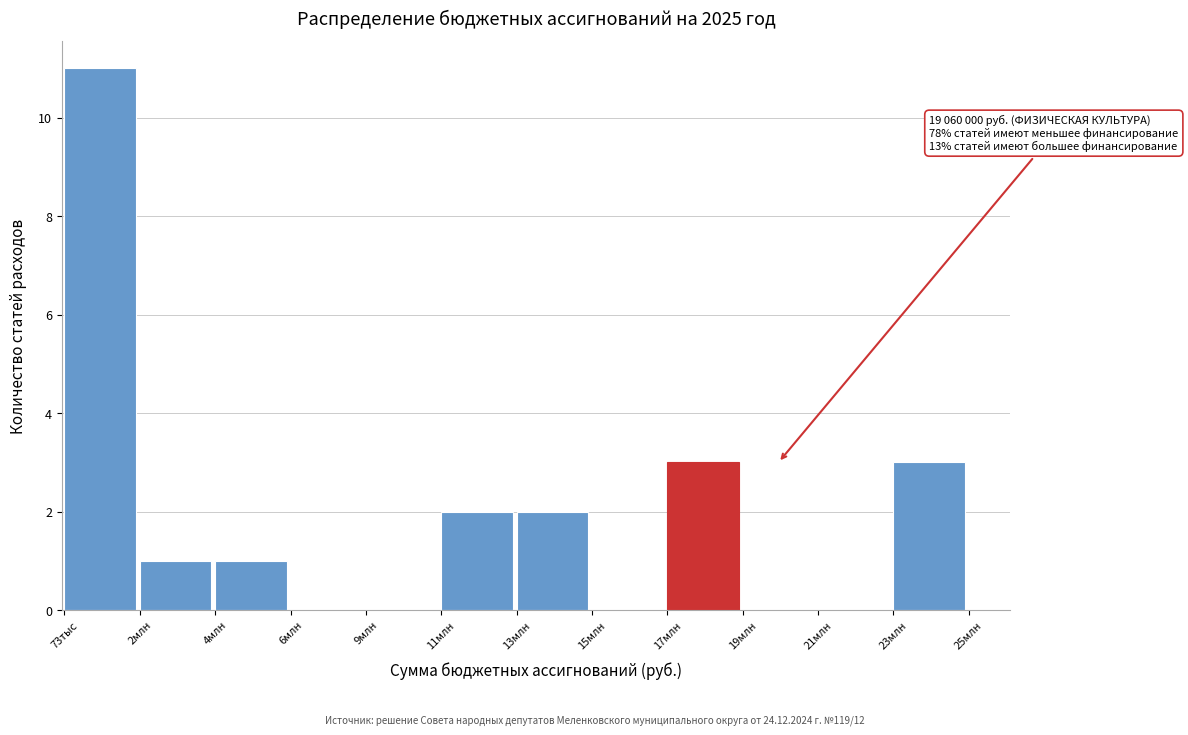

Reading left to right, what are all the values shown in this chart?

73тыс=11	2млн=1	4млн=1	6млн=0	9млн=0	11млн=2	13млн=2	15млн=0	17млн=3	19млн=0	21млн=0	23млн=3